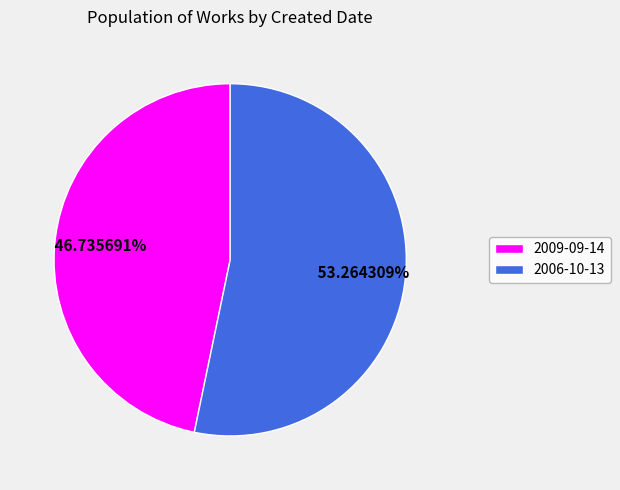

Combined, do 2009-09-14 and 2006-10-13 account for over 50%?

Yes